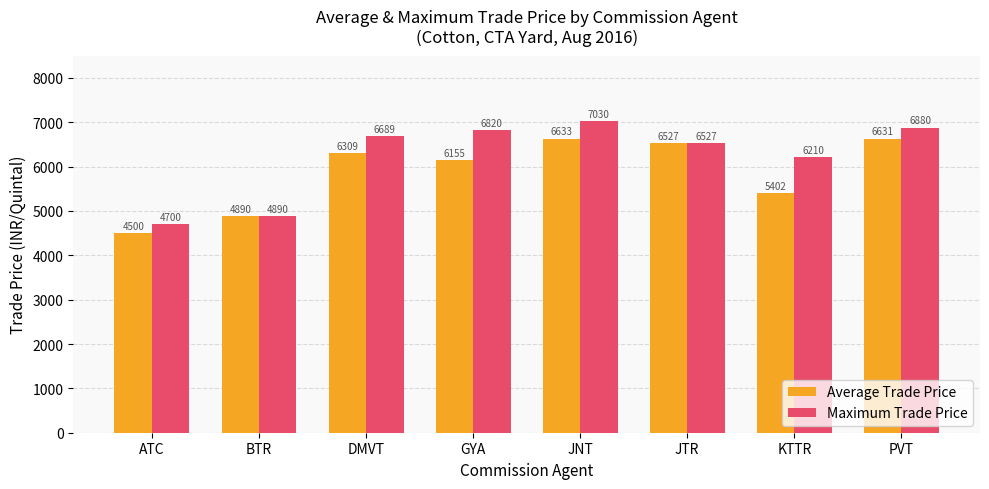

True or false: Average Trade Price has a value of 4890.0 at BTR.

True